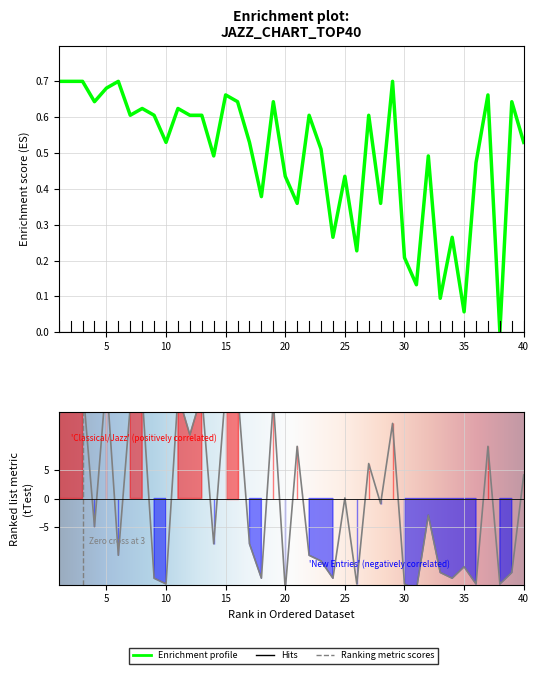

Reading left to right, what are all the values shown in this chart?

Peak Position: 1=0.7	2=0.7	3=0.7	4=0.6	5=0.7	6=0.7	7=0.6	8=0.6	9=0.6	10=0.5	11=0.6	12=0.6	13=0.6	14=0.5	15=0.7	16=0.6	17=0.5	18=0.4	19=0.6	20=0.4	21=0.4	22=0.6	23=0.5	24=0.3	25=0.4	26=0.2	27=0.6	28=0.4	29=0.7	30=0.2	31=0.1	32=0.5	33=0.1	34=0.3	35=0.1	36=0.5	37=0.7	38=0.0	39=0.6	40=0.5
Weeks on Chart: 1=14.1	2=21.1	3=20.1	4=-4.9	5=21.1	6=-9.9	7=16.1	8=18.1	9=-13.9	10=-14.9	11=18.1	12=11.1	13=18.1	14=-7.9	15=19.1	16=19.1	17=-7.9	18=-13.9	19=17.1	20=-15.9	21=9.1	22=-9.9	23=-10.9	24=-13.9	25=0.1	26=-14.9	27=6.1	28=-0.9	29=13.1	30=-14.9	31=-15.9	32=-2.9	33=-12.9	34=-13.9	35=-11.9	36=-14.9	37=9.1	38=-14.9	39=-12.9	40=4.1